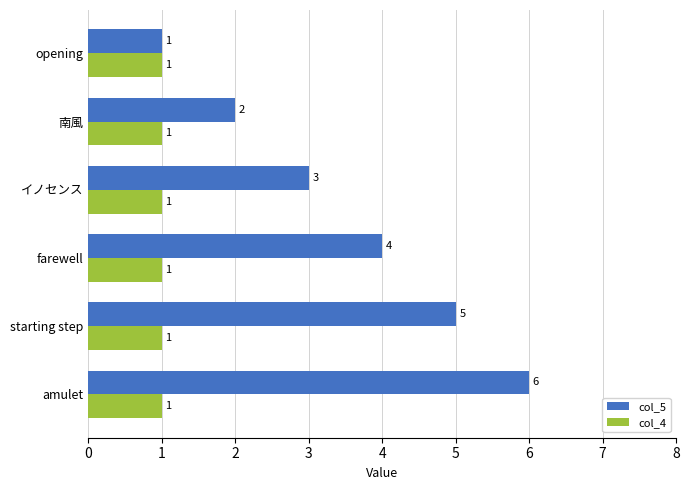

Which series has the widest spread of values?

col_5